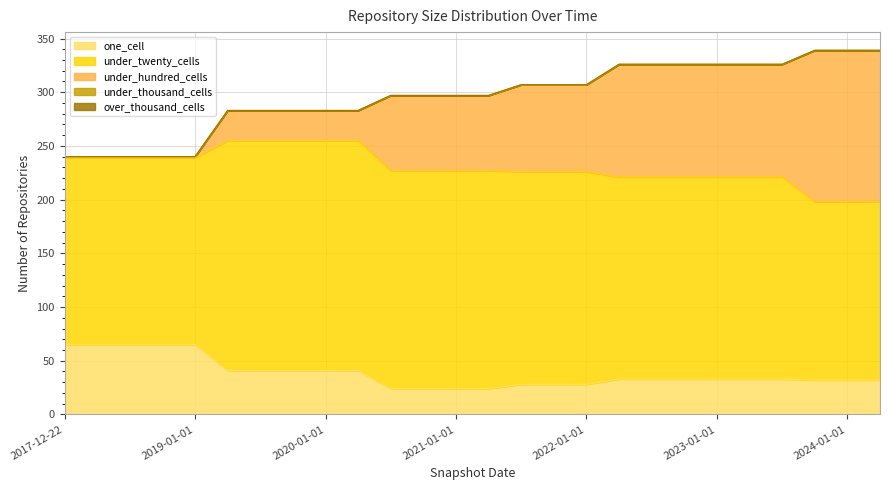

Is it true that under_thousand_cells equals 0 at 2022-04-01?

True